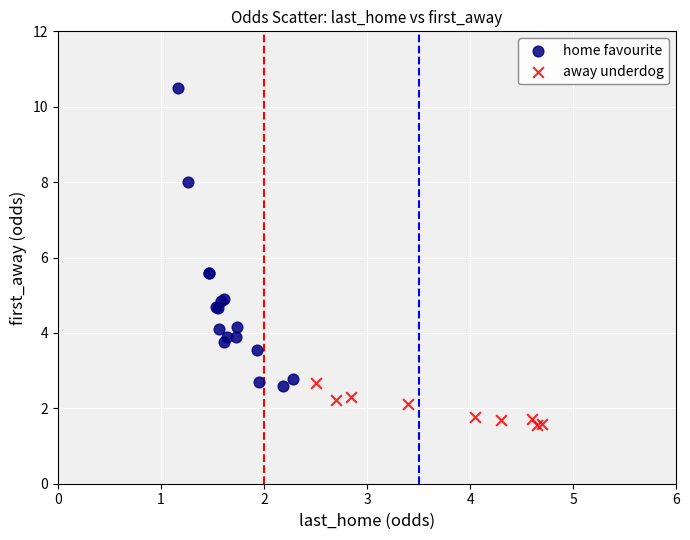

Which series contains the highest Y value?

home favourite